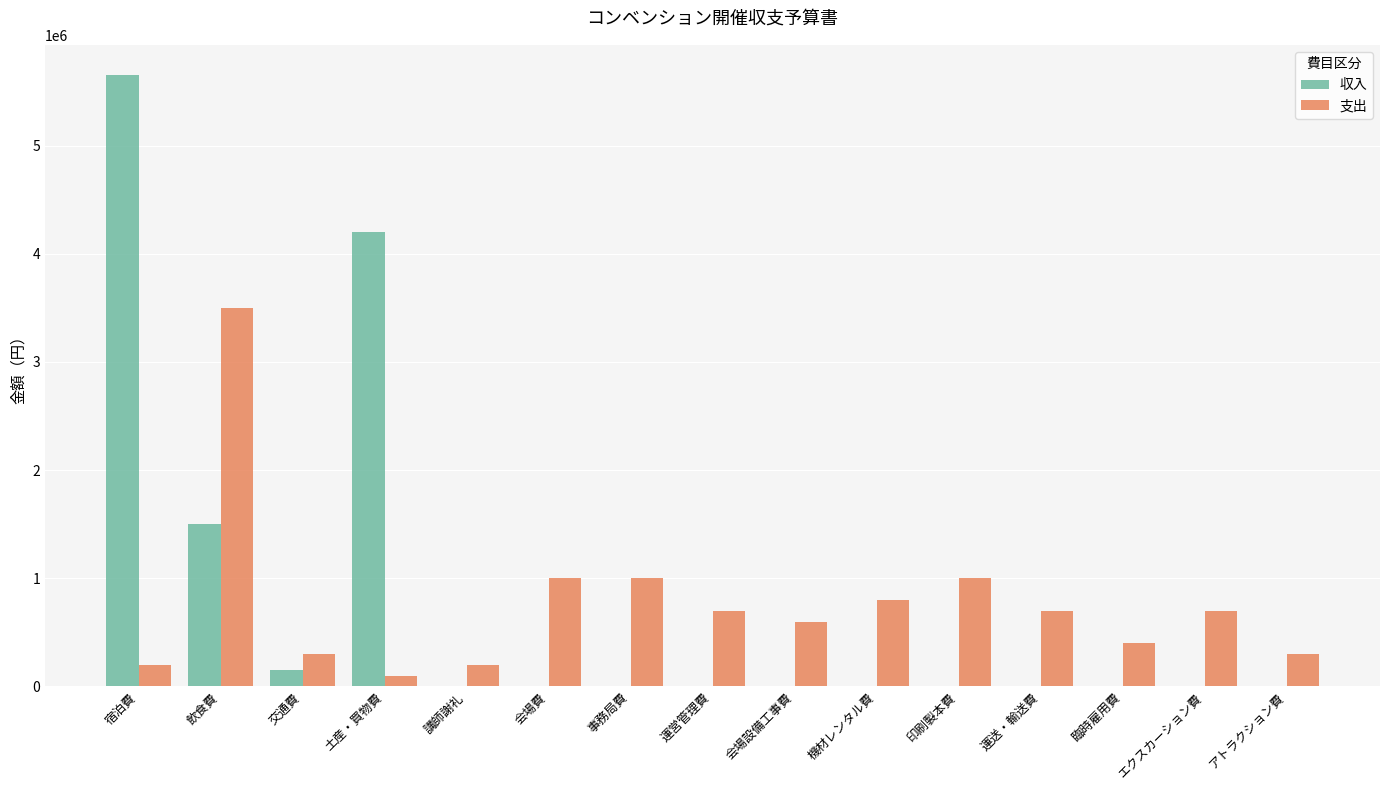

The value of 支出 at 土産・買物費 is 100000. True or false?

True